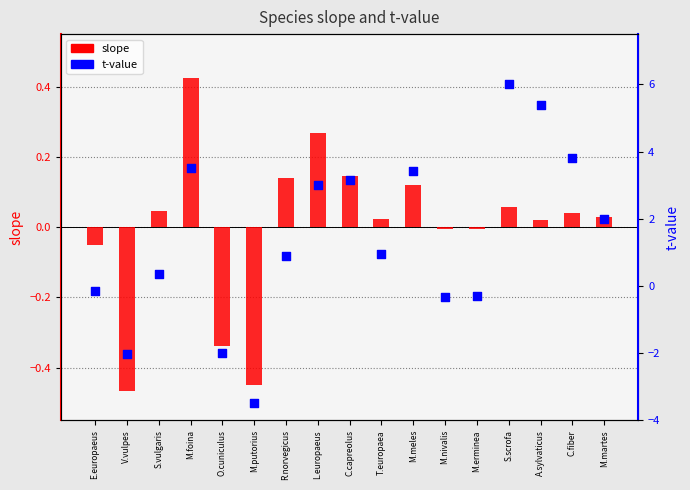

At which category is the sum across all series the highest?

S.scrofa